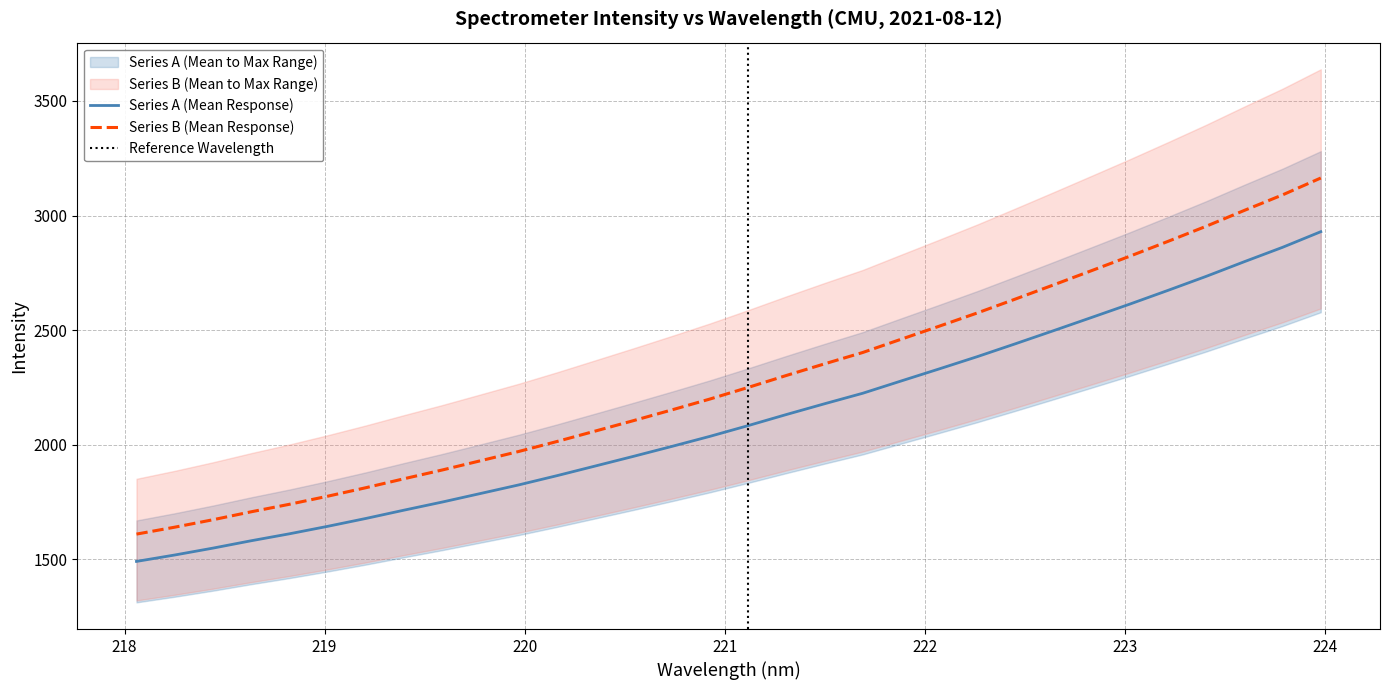

True or false: Series B (Mean Response) and Series A (Mean Response) intersect in this chart.

False